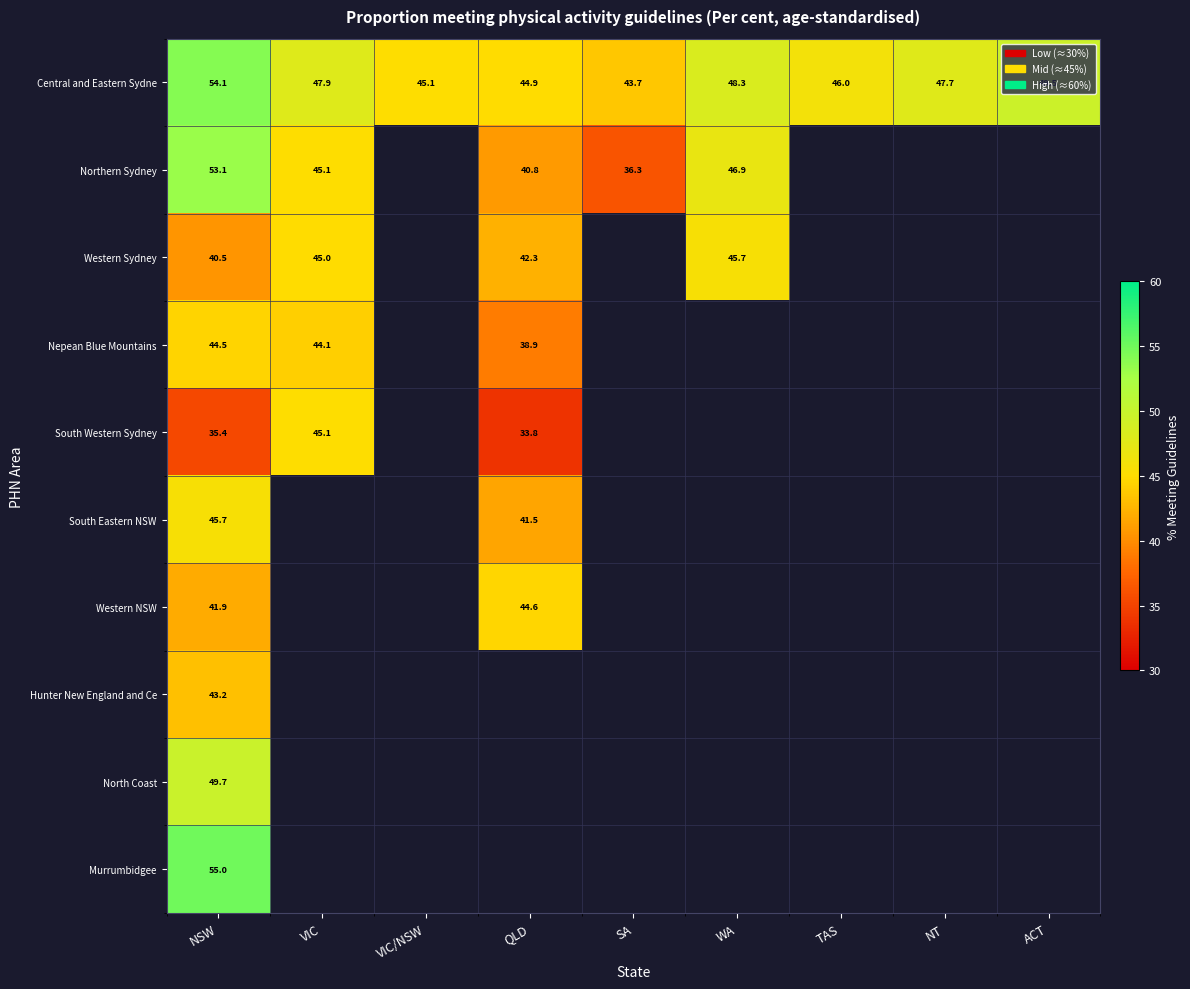

Which category has the lowest value in the Central and Eastern Sydne series?

SA